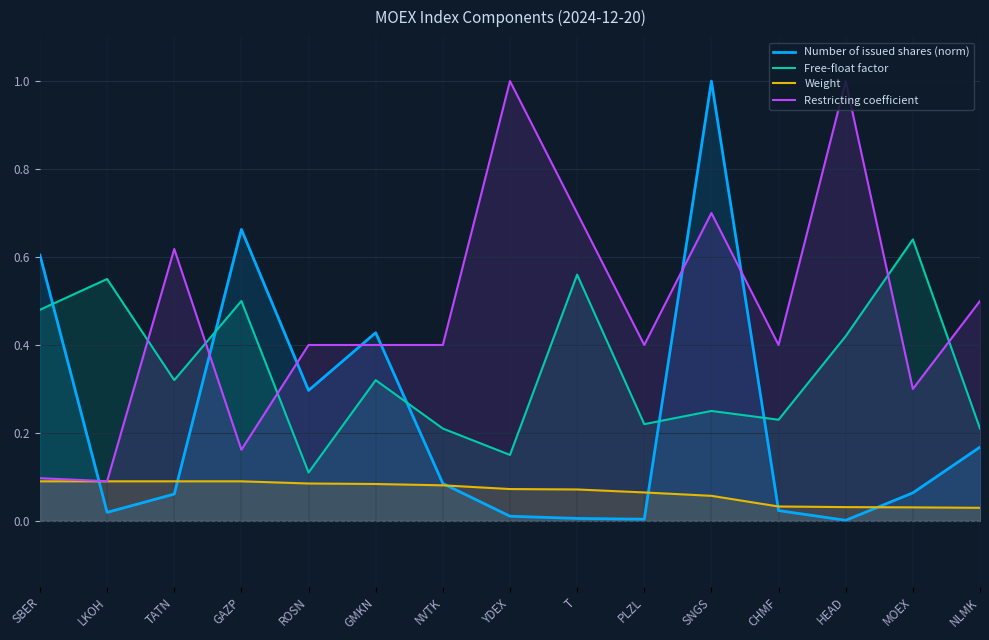

What is the label of the 8th point from the right?

YDEX